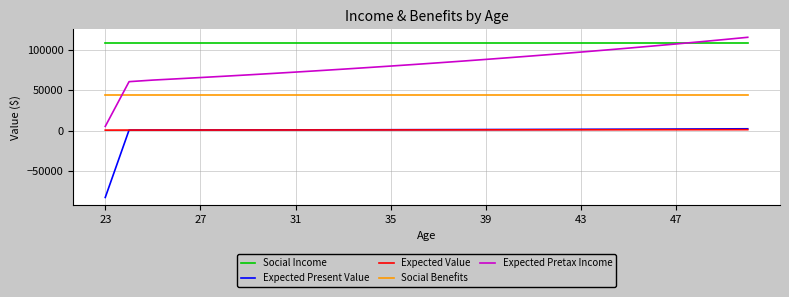

True or false: Social Income and Expected Value intersect in this chart.

False